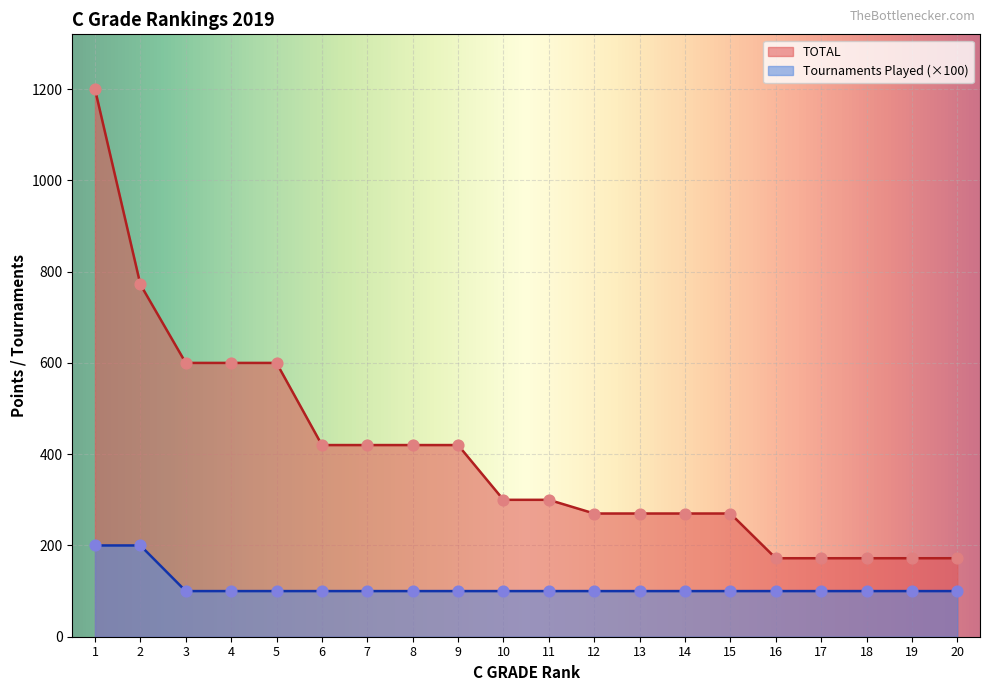

Which series contains the lowest Y value?

Tournaments Played